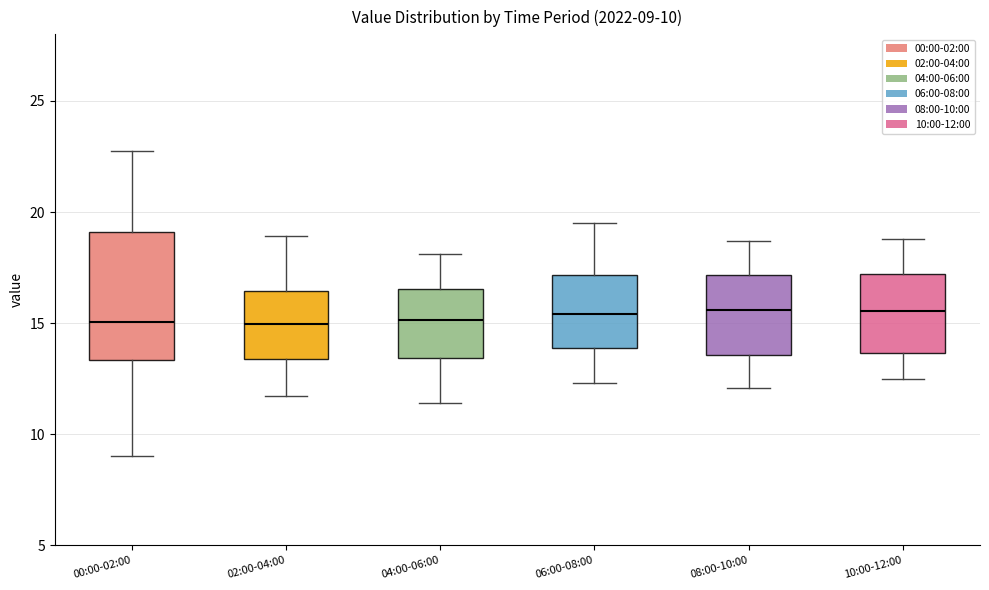

Which box is the tallest, from its lower edge to its upper edge?

00:00-02:00